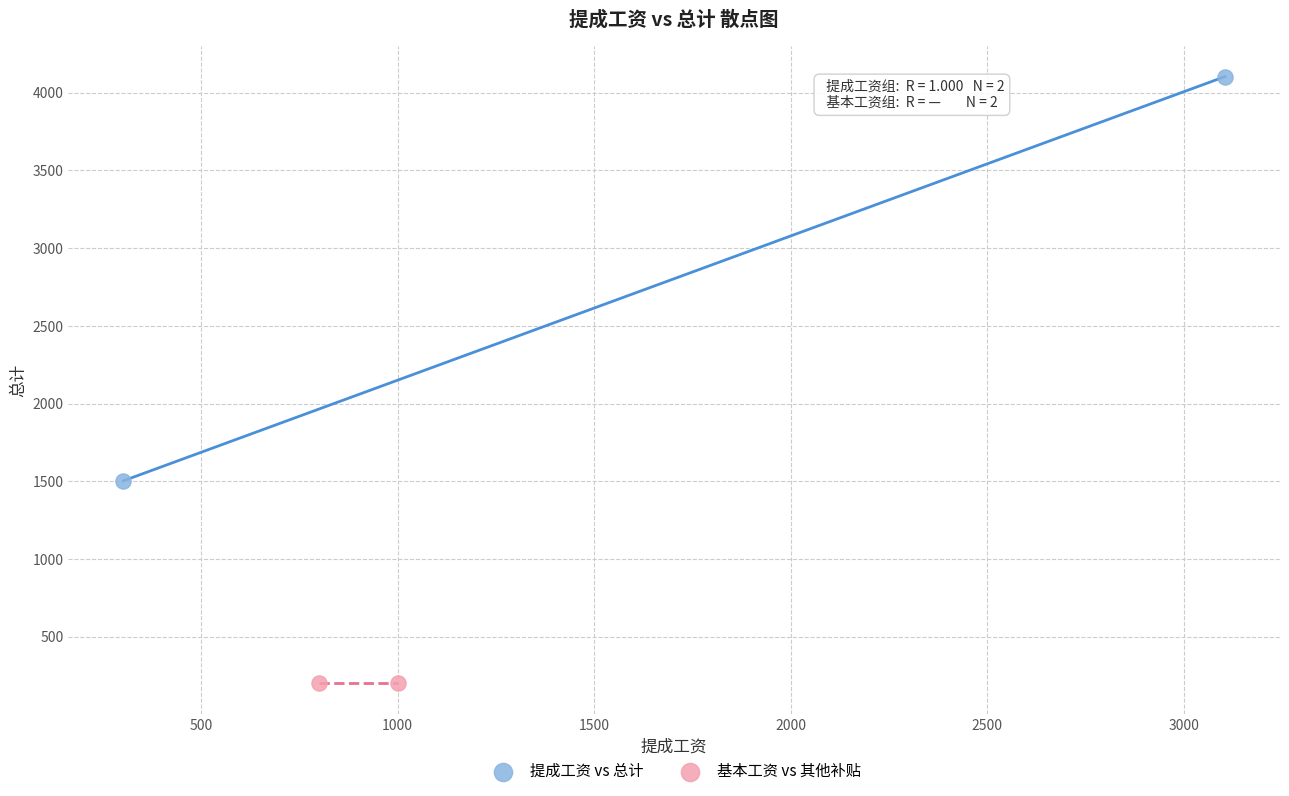

Which series reaches the maximum Y coordinate?

提成工资 vs 总计